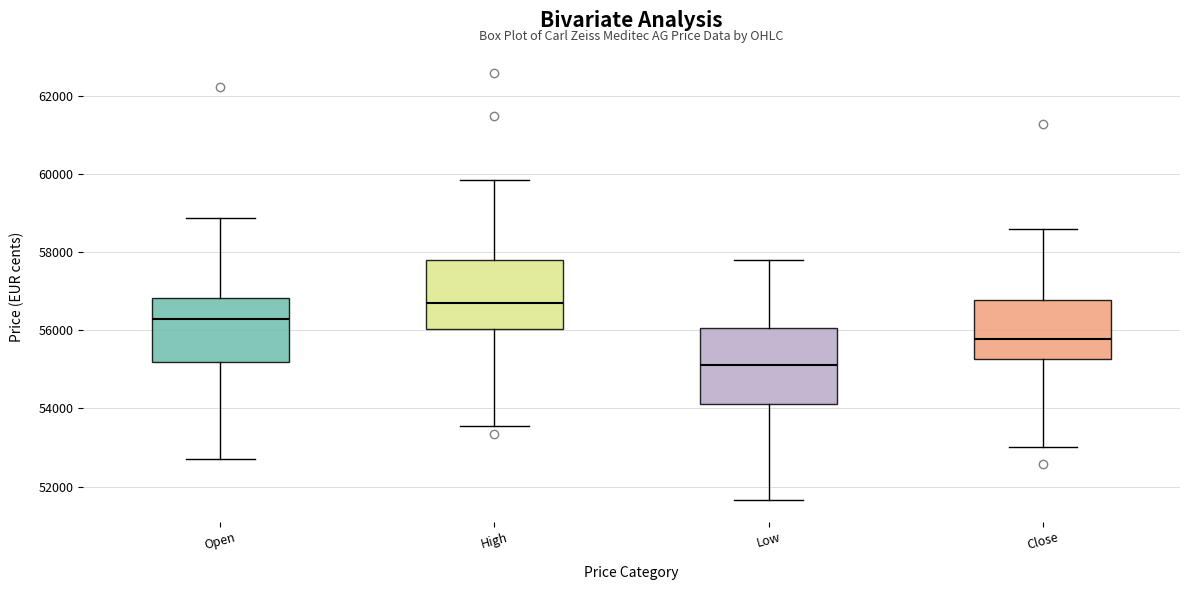

Reading left to right, transcribe this box plot: for each box, give where its median line is, the range the box spans, and where its two whiskers end, as read against the y-axis. The values are not printed on the chart, so give them approximately, as read against the axis.

Open: median 56200, box 55200 to 56800, whiskers 52800 to 58800
High: median 56600, box 56000 to 57800, whiskers 53600 to 59800
Low: median 55200, box 54200 to 56000, whiskers 51600 to 57800
Close: median 55800, box 55200 to 56800, whiskers 53000 to 58600